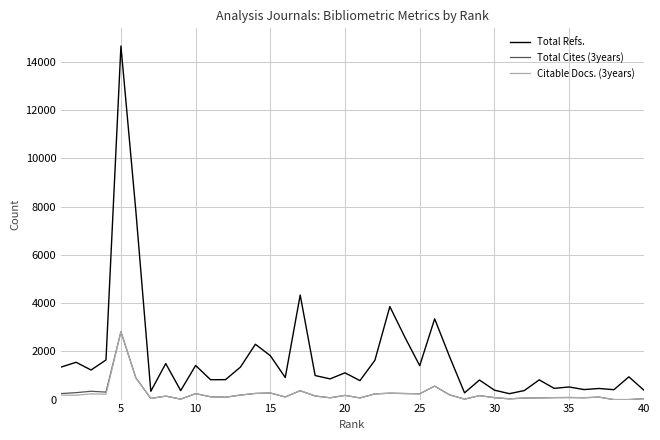

Which series has the largest total across all categories?

Total Refs.